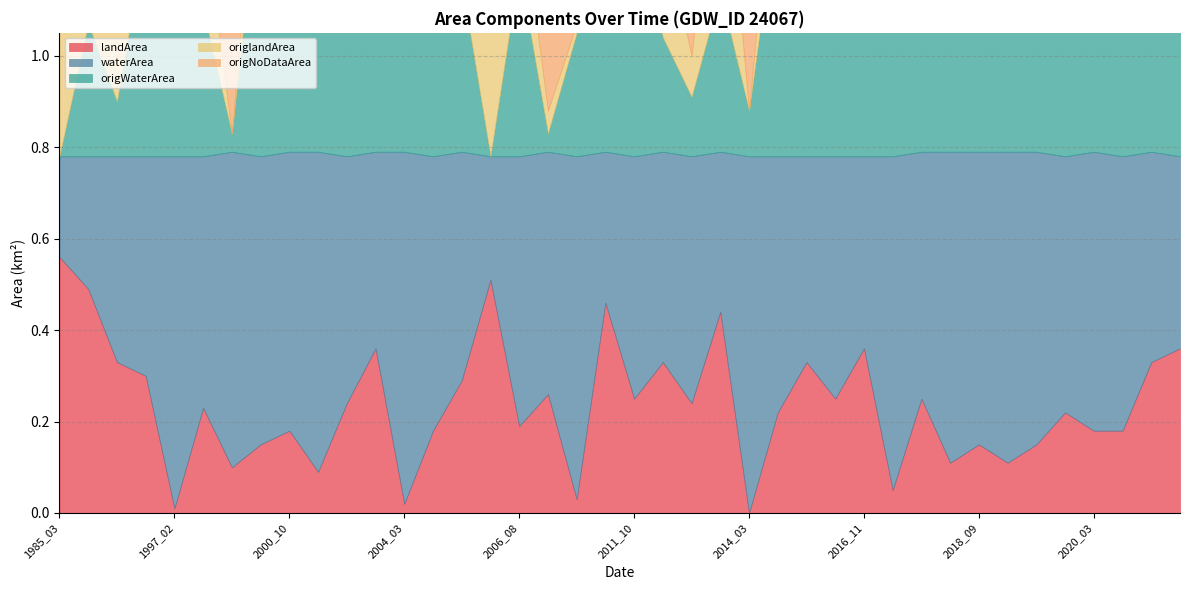

Rank the series at 2020_04 from highest to lowest value.

waterArea, origWaterArea, landArea, origlandArea, origNoDataArea